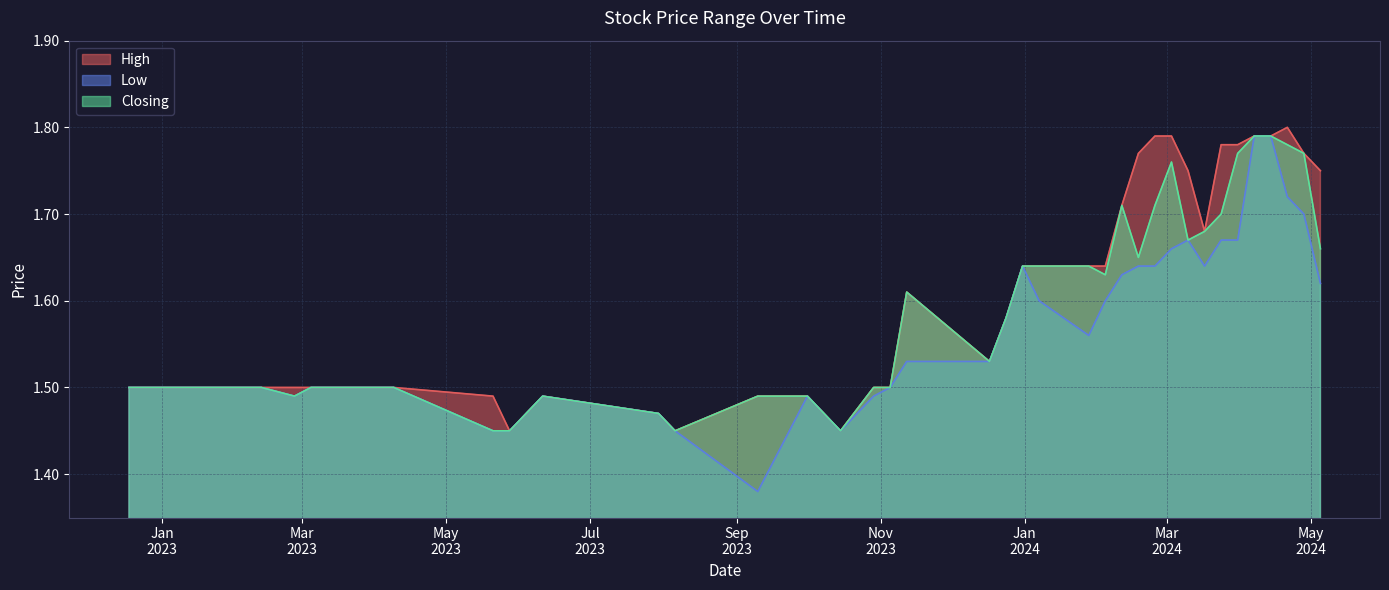

How many series are shown in this chart?

3